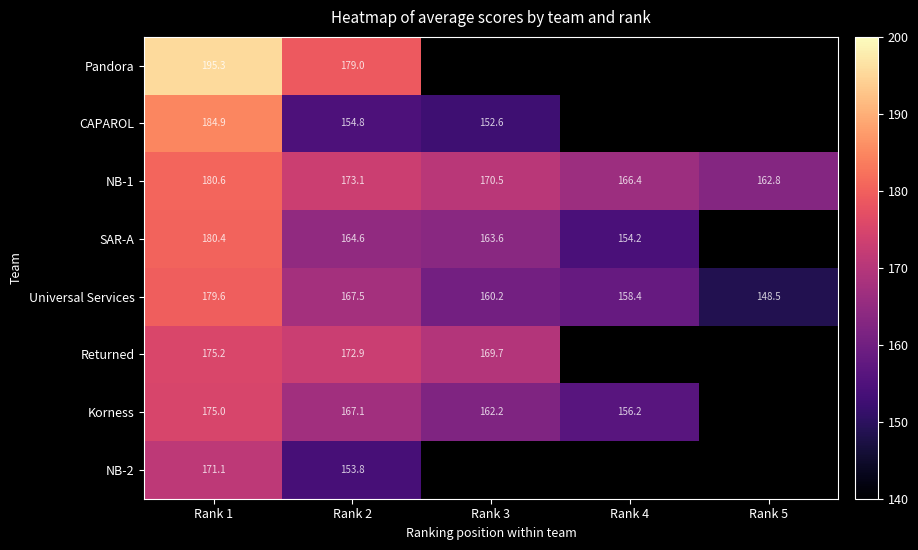

How many values in the Universal Services series exceed 160?

3